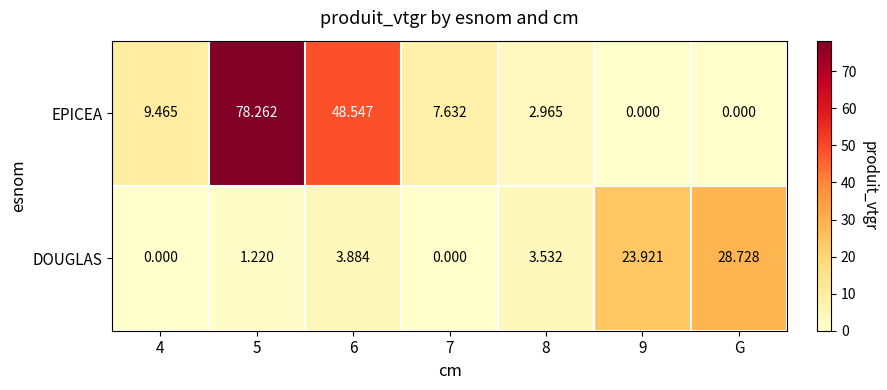

How many categories are shown in the chart?

7